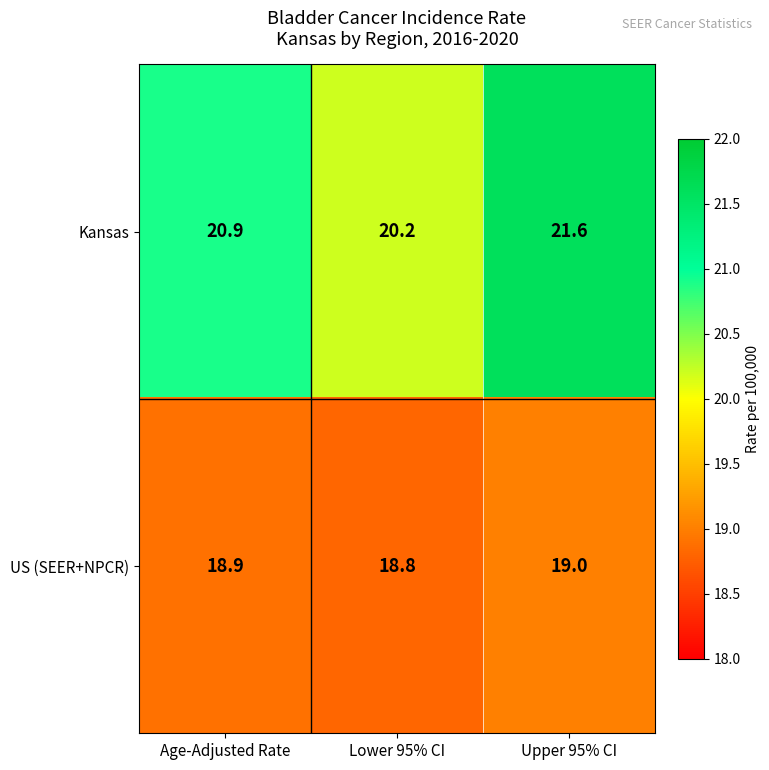

Which series changed the most between Age-Adjusted Rate and Upper 95% CI?

Kansas